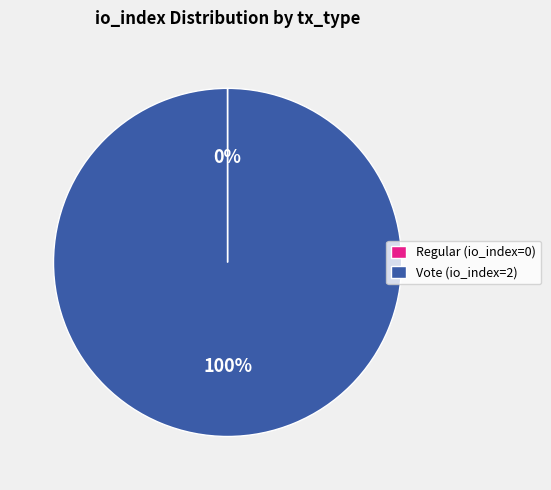

What is the largest slice in the pie chart?

Vote (io_index=2)